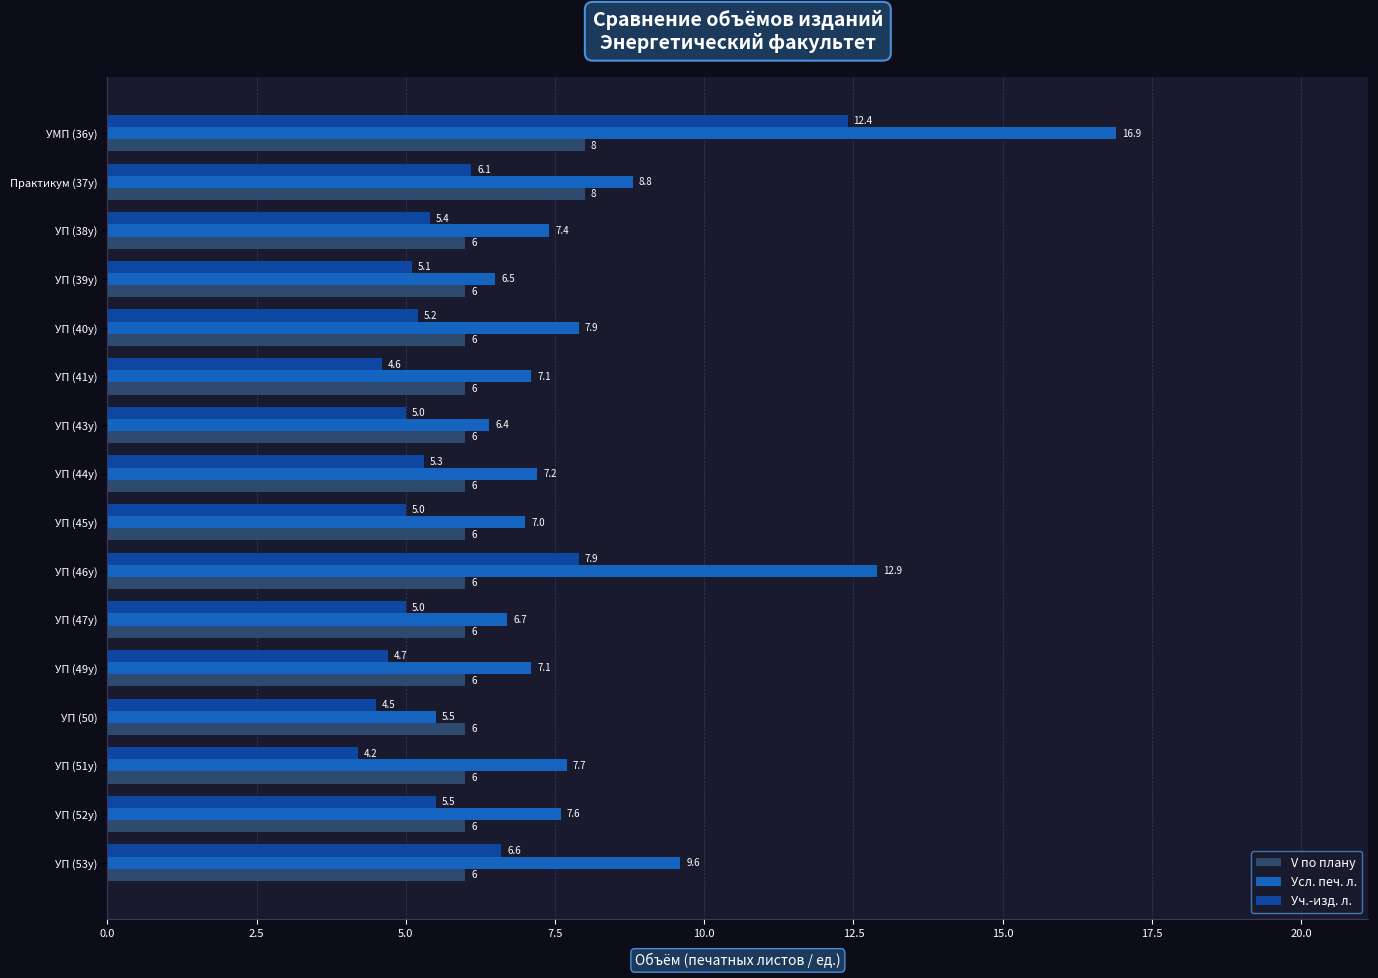

At how many categories does at least one series exceed 10?

2